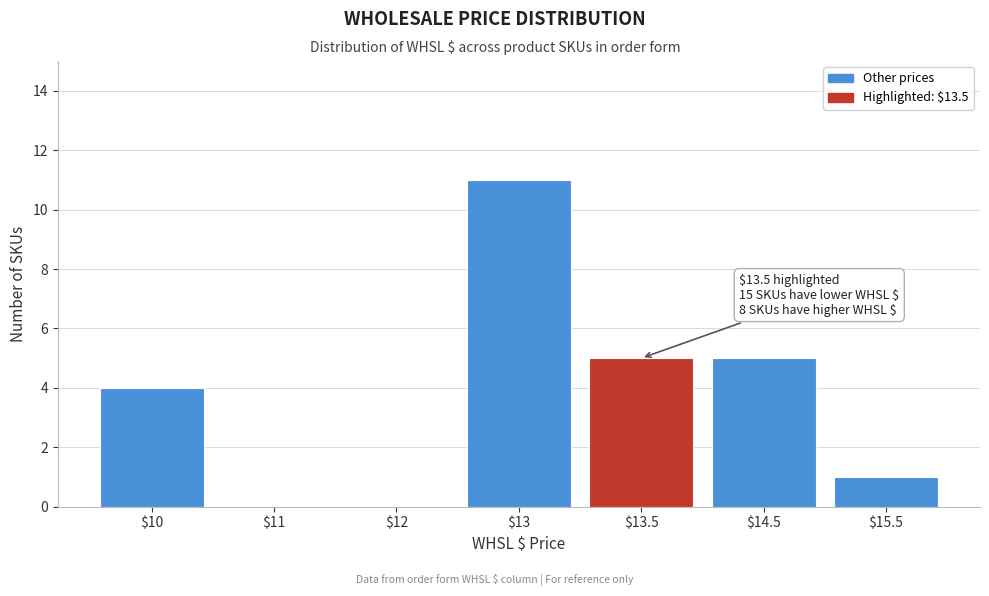

What is the maximum value shown in the chart?

11